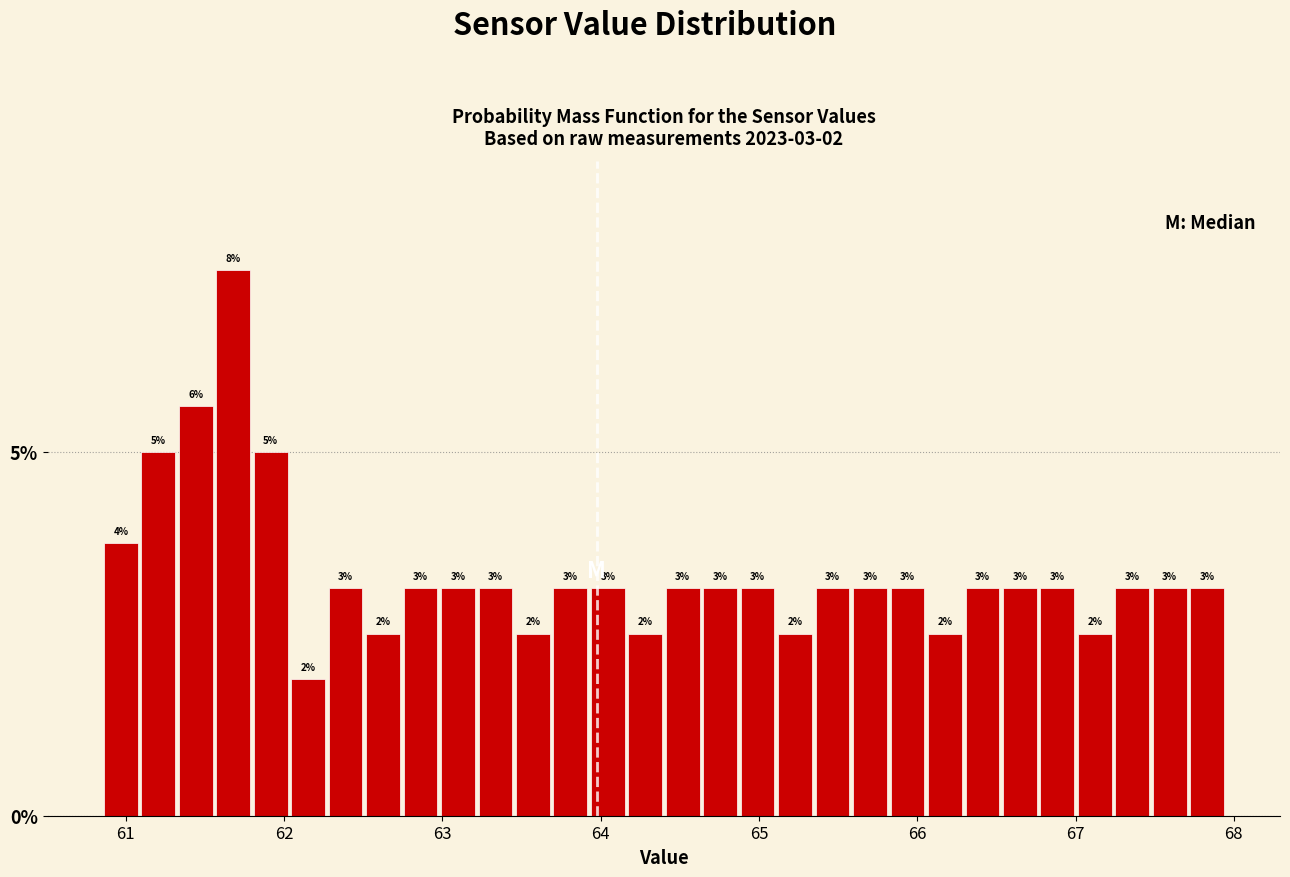

Around what value on the x-axis is the tallest bar? Give the approximate position of its centre, as read against the axis.

61.7